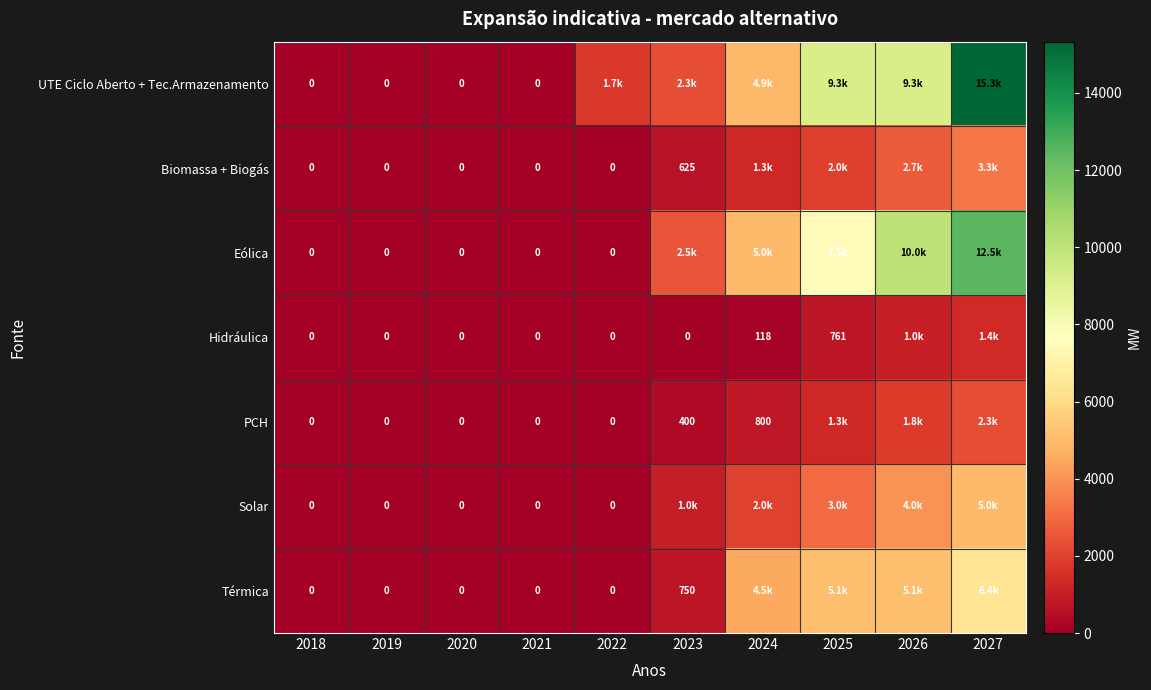

How many data points does each series have?

10